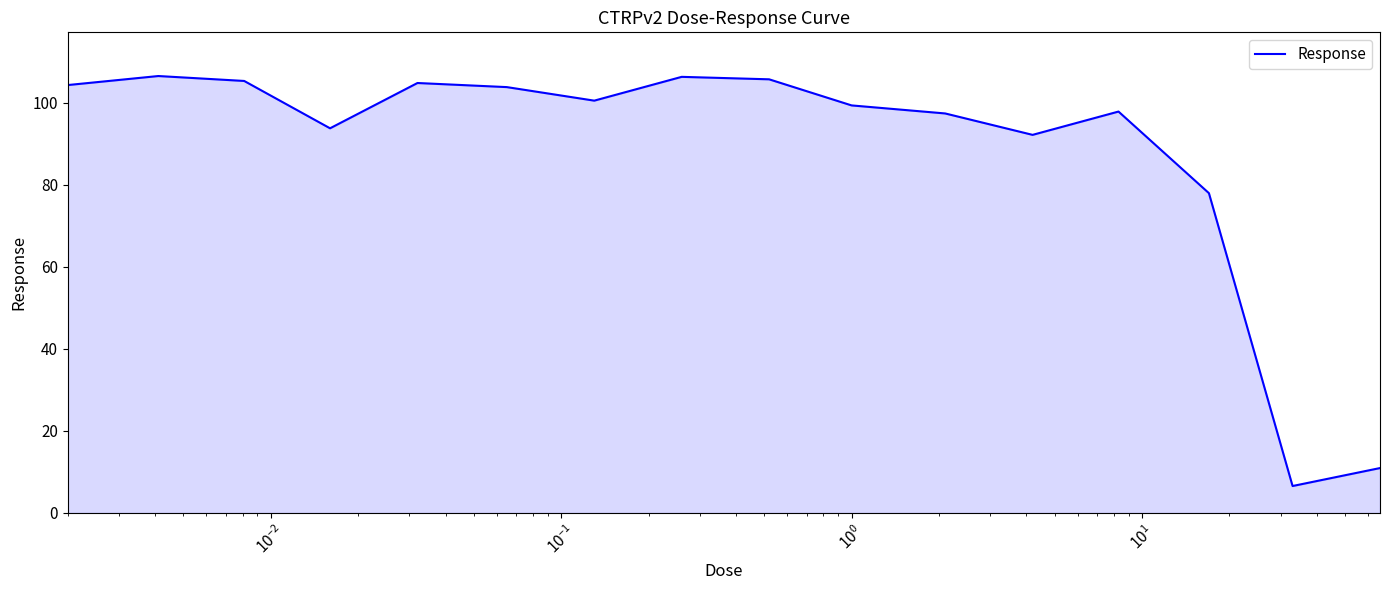

How many interior local valleys (lower than both neighbors) does the data have?

4